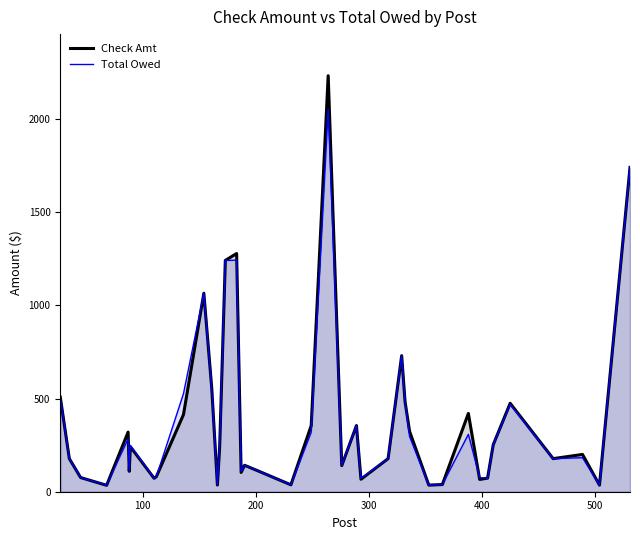

Which series has the largest range (max minus min)?

Check Amt